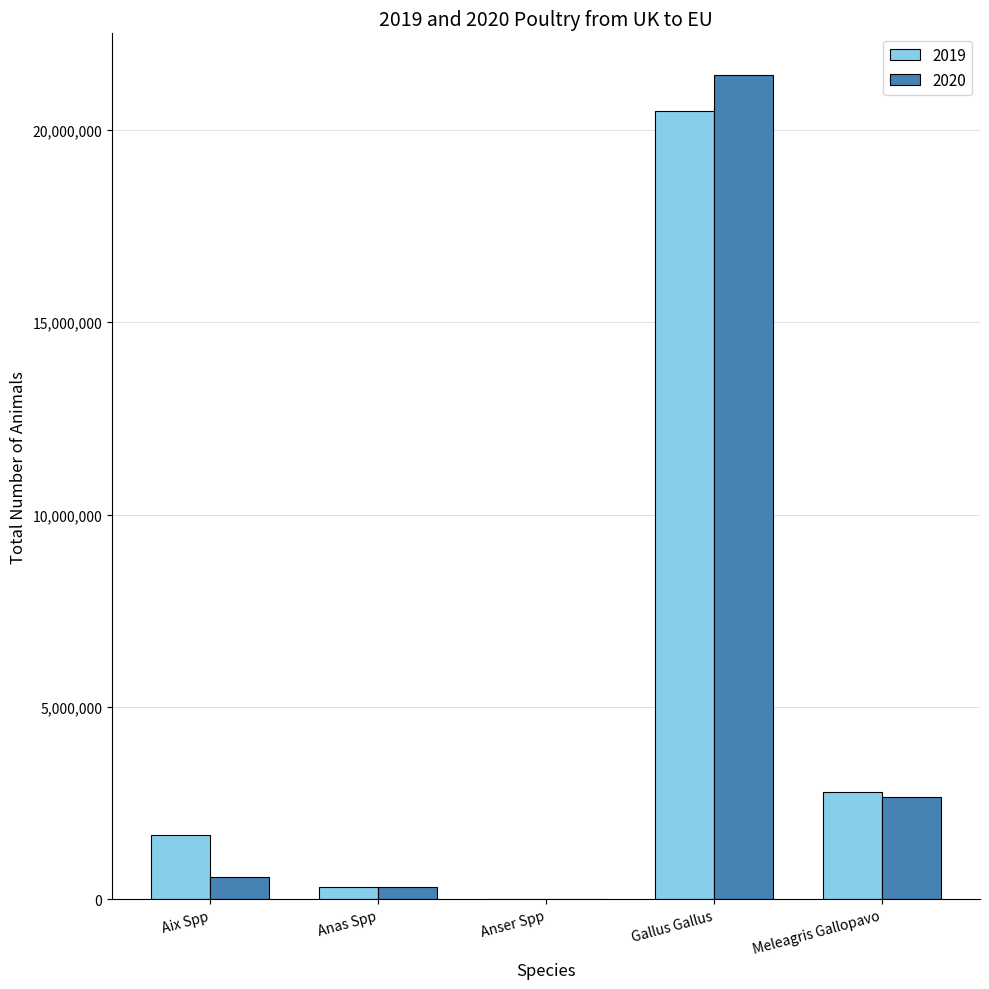

Is the value of 2020 at Aix Spp greater than the value of 2019 at Gallus Gallus?

No